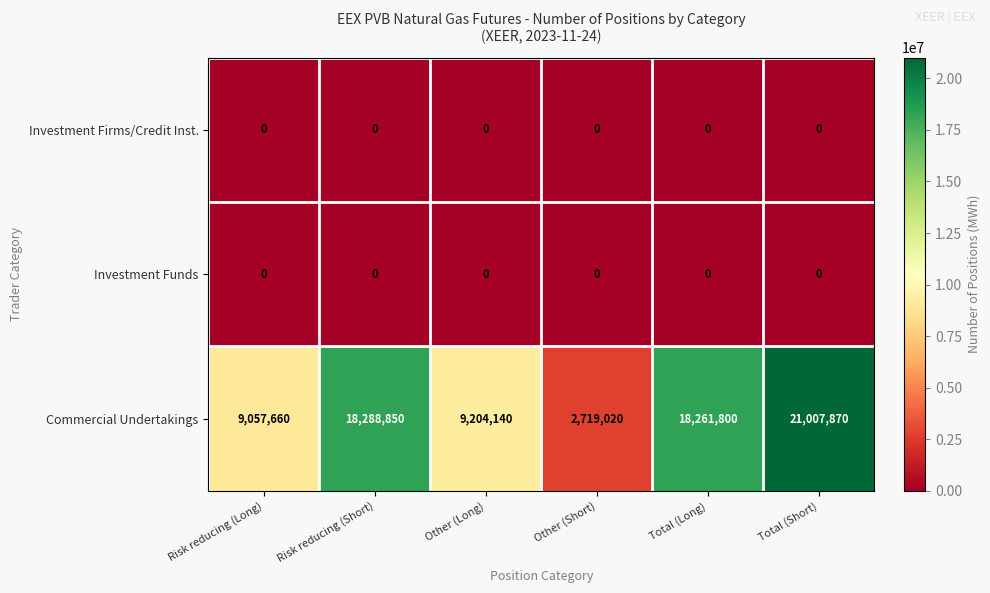

Reading left to right, transcribe all the data shown in this chart.

Investment Firms/Credit Inst.: 0	0	0	0	0	0
Investment Funds: 0	0	0	0	0	0
Commercial Undertakings: 9057660	18288850	9204140	2719020	18261800	21007870